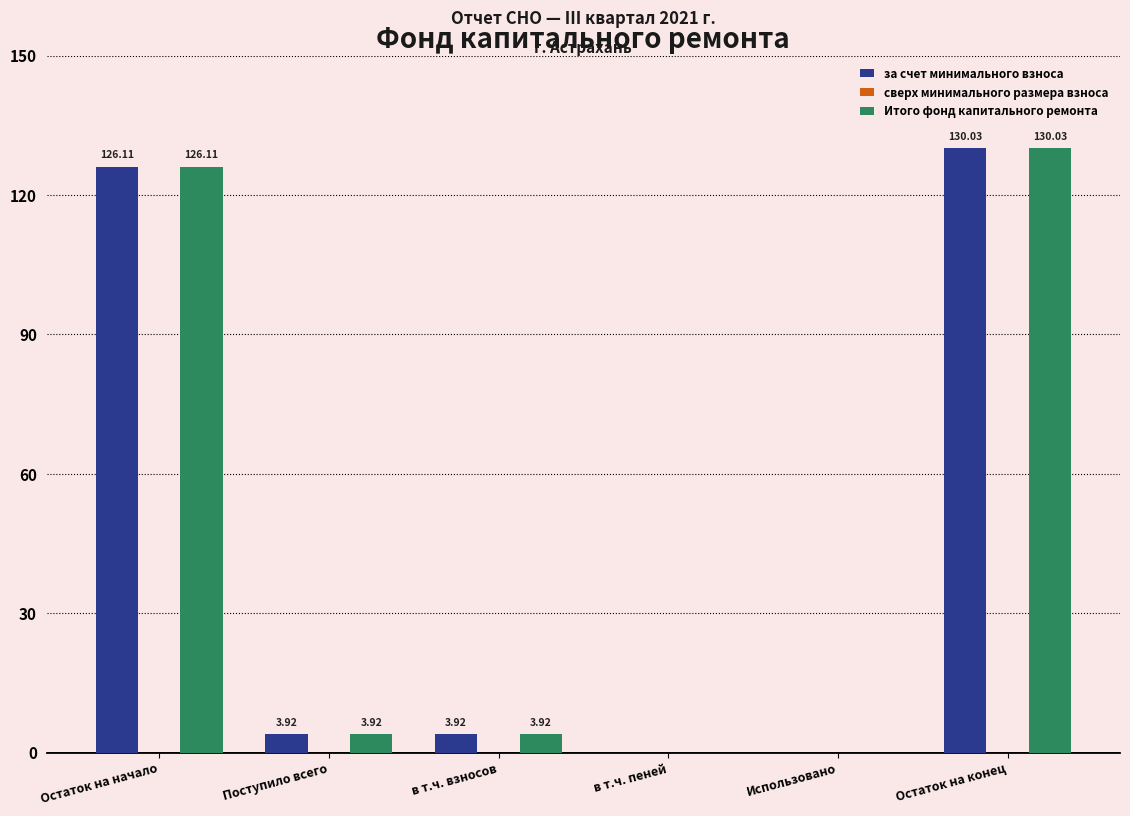

What is the sum of all за счет минимального взноса values?

264.0